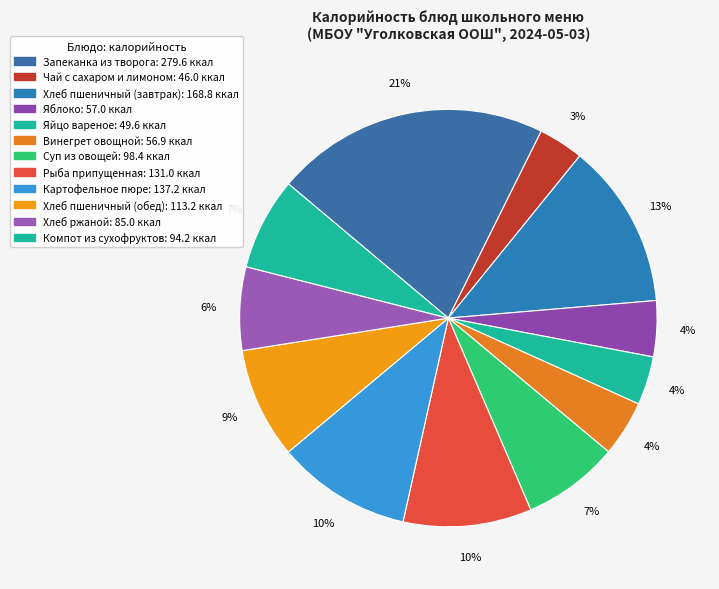

How many segments does this pie chart have?

12